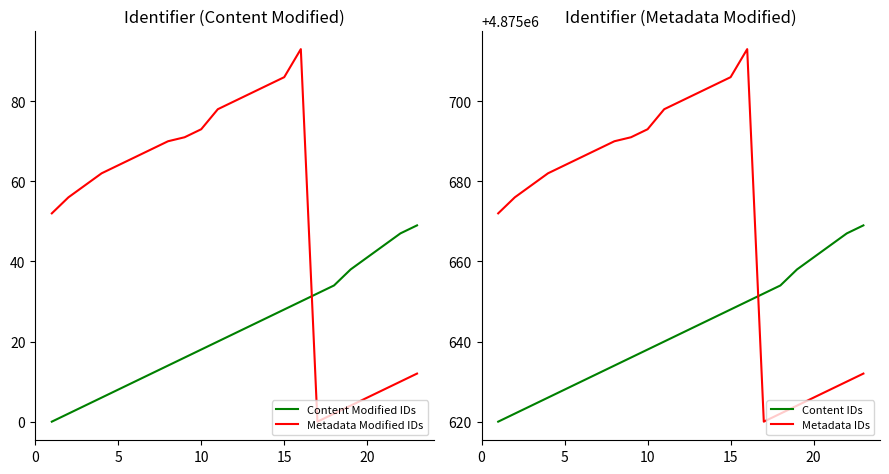

Reading left to right, what are all the values shown in this chart?

Content Modified IDs: 0	2	4	6	8	10	12	14	16	18	20	22	24	26	28	30	32	34	38	41	44	47	49
Metadata Modified IDs: 52	56	59	62	64	66	68	70	71	73	78	80	82	84	86	93	0	2	4	6	8	10	12
Content IDs: 4875620	4875622	4875624	4875626	4875628	4875630	4875632	4875634	4875636	4875638	4875640	4875642	4875644	4875646	4875648	4875650	4875652	4875654	4875658	4875661	4875664	4875667	4875669
Metadata IDs: 4875672	4875676	4875679	4875682	4875684	4875686	4875688	4875690	4875691	4875693	4875698	4875700	4875702	4875704	4875706	4875713	4875620	4875622	4875624	4875626	4875628	4875630	4875632